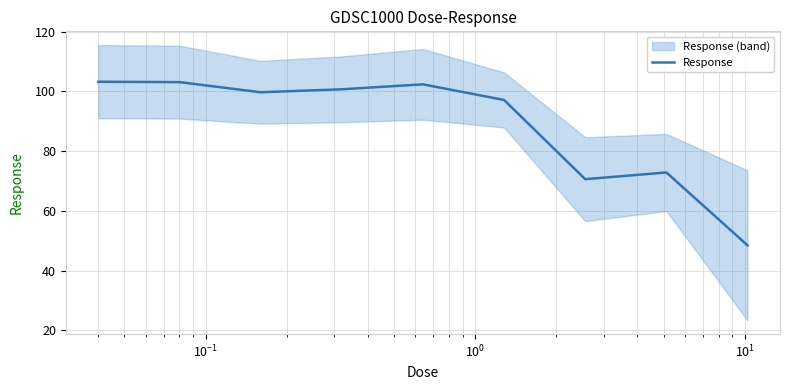

What is the smallest value displayed?

48.5